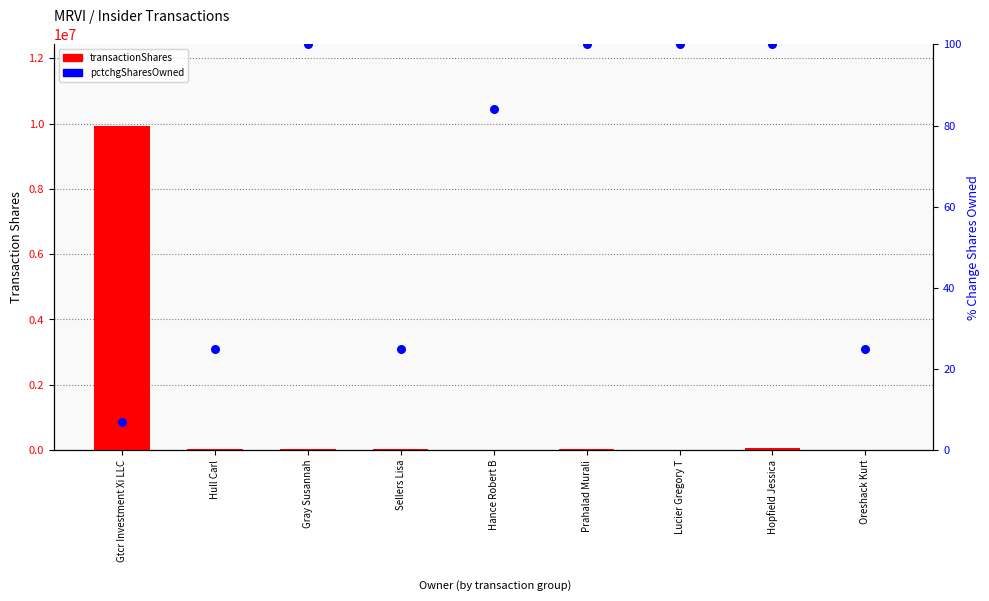

What is the total value across all series at Sellers Lisa?

18913